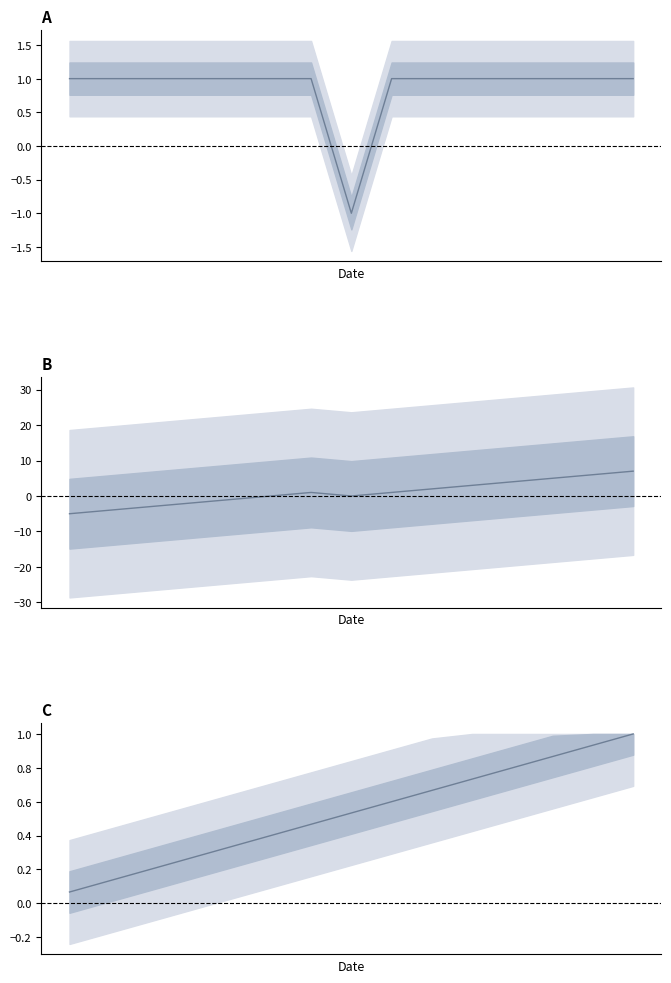

How many lines are shown in the chart?

3